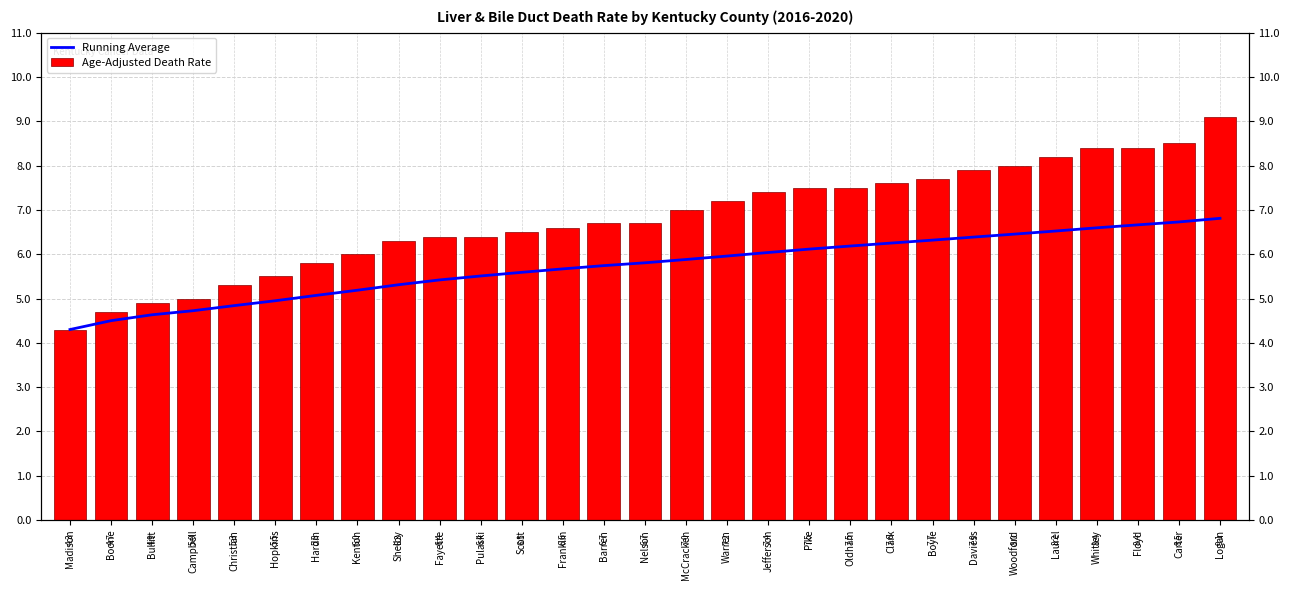

Is it true that Age-Adjusted Death Rate equals 5.3 at Christian?

True